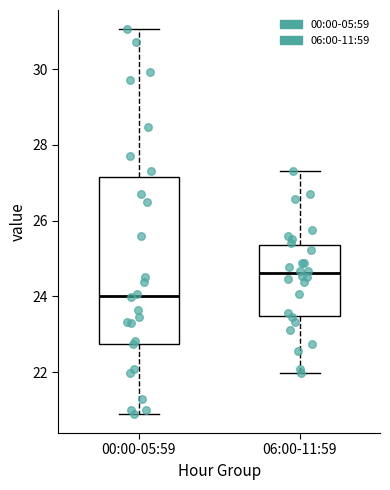

Where is the upper edge of the box for 06:00-11:59 on the y-axis? The values are not printed on the chart, so give them approximately, as read against the axis.

25.4